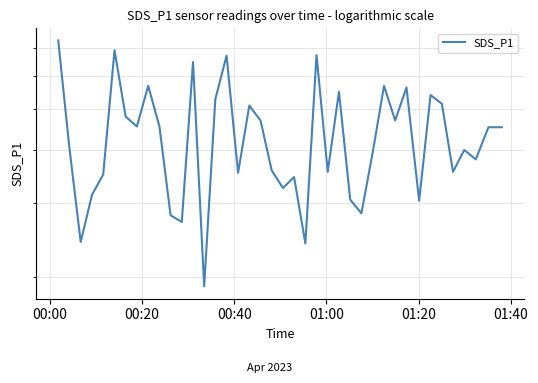

How many points are higher than both their immediate neighbors (excluding endpoints)?

12